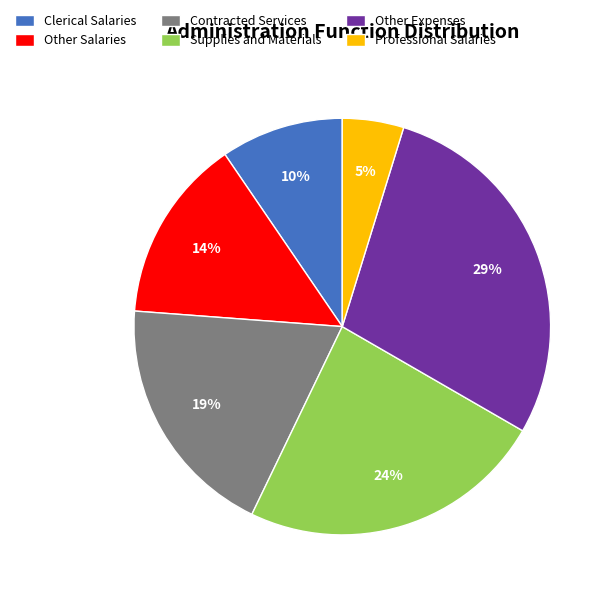

To the nearest percent, what is the difference between the Clerical Salaries and Supplies and Materials slice percentages?

14%